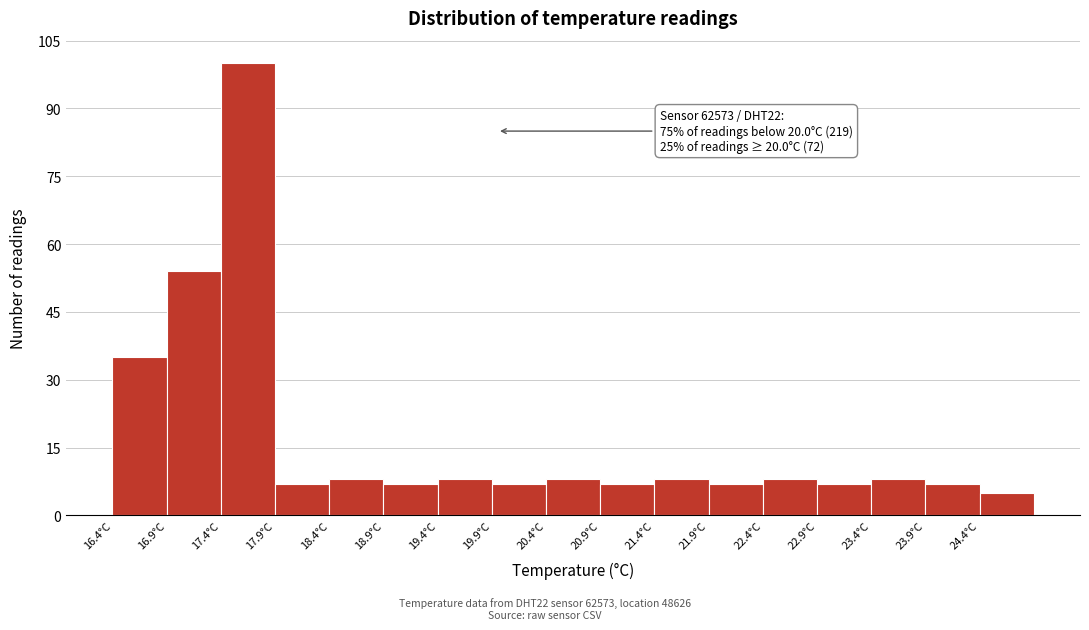

Which range on the x-axis has the tallest bar?

17.45 to 17.95